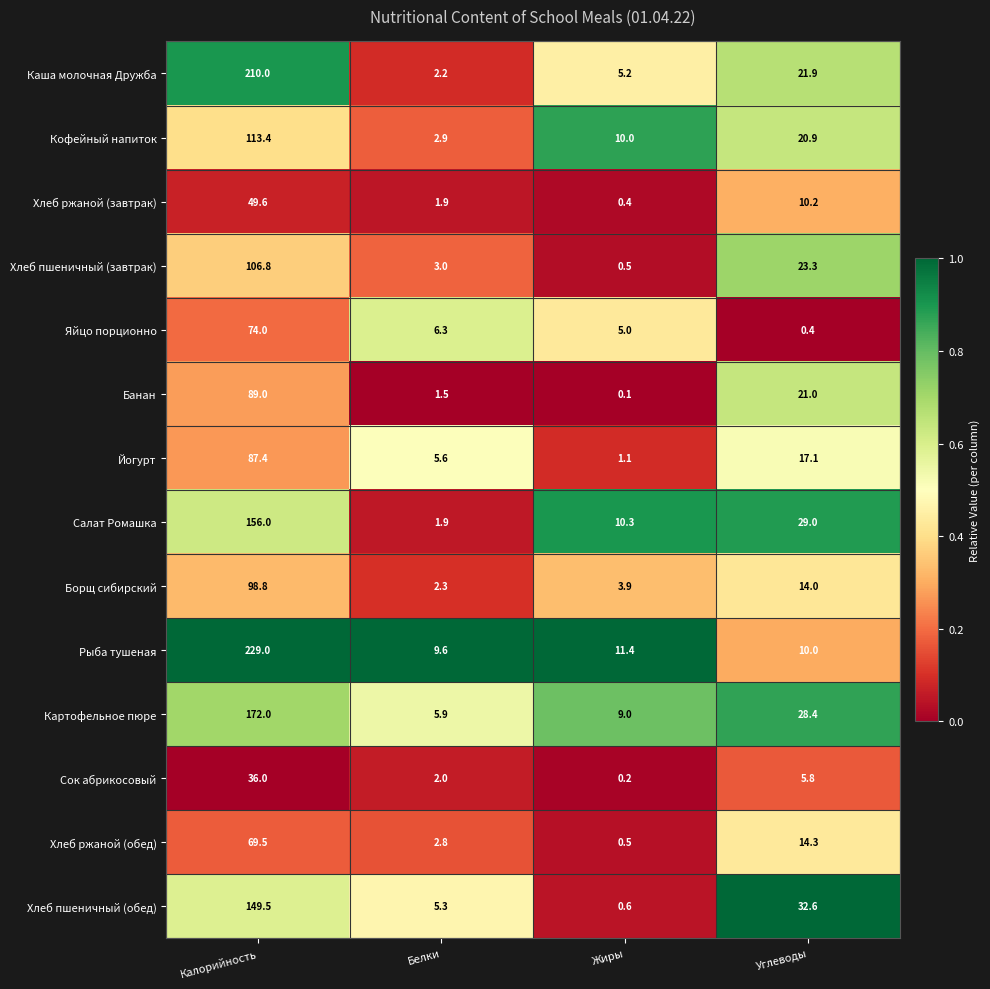

Between Калорийность and Углеводы, which series saw the biggest shift?

Рыба тушеная